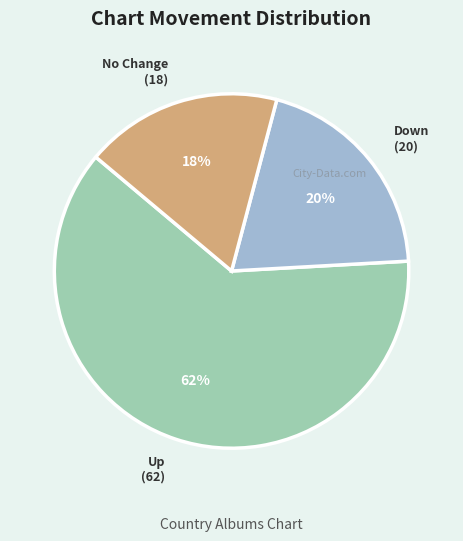

To the nearest percent, what is the average slice percentage?

33%